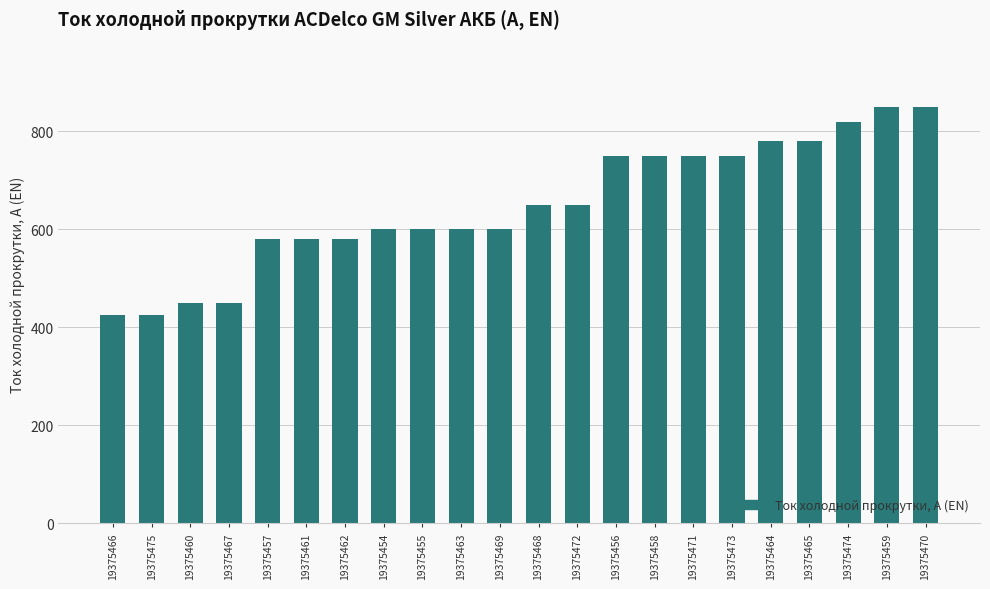

Approximately how many times larger is the value at 19375469 compared to 19375455?

1.0